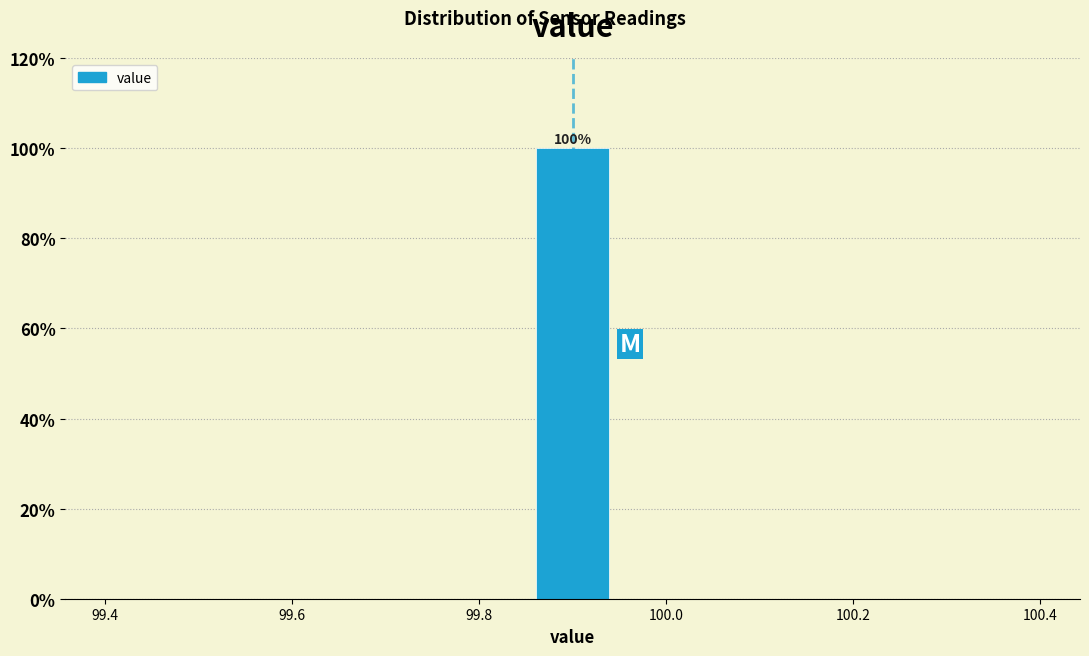

Which range on the x-axis has the tallest bar?

99.86 to 99.94